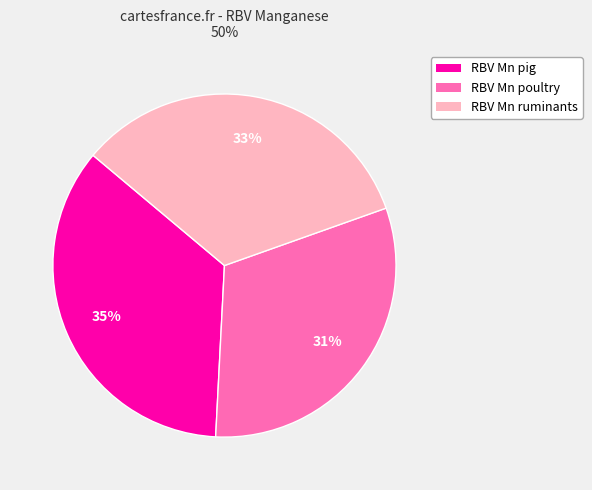

The RBV Mn ruminants slice represents 23% of the pie. True or false?

False